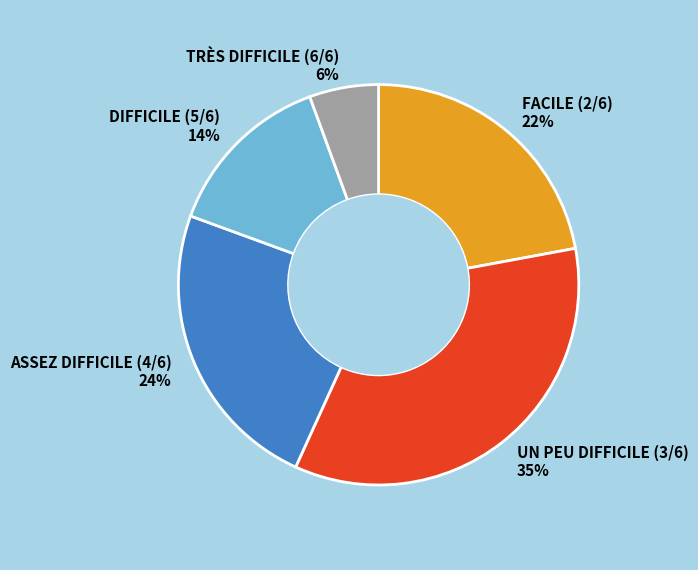

What is the smallest slice in the pie chart?

TRÈS DIFFICILE (6/6)